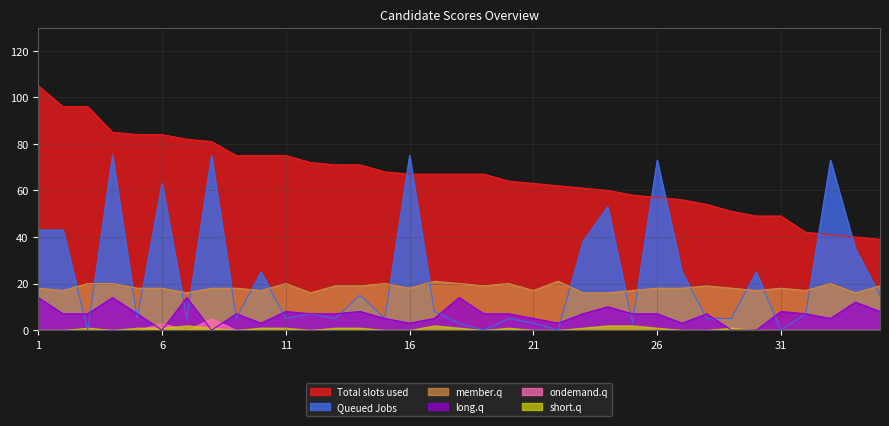

What is the difference between the Queued Jobs values at 3 and 6?

63